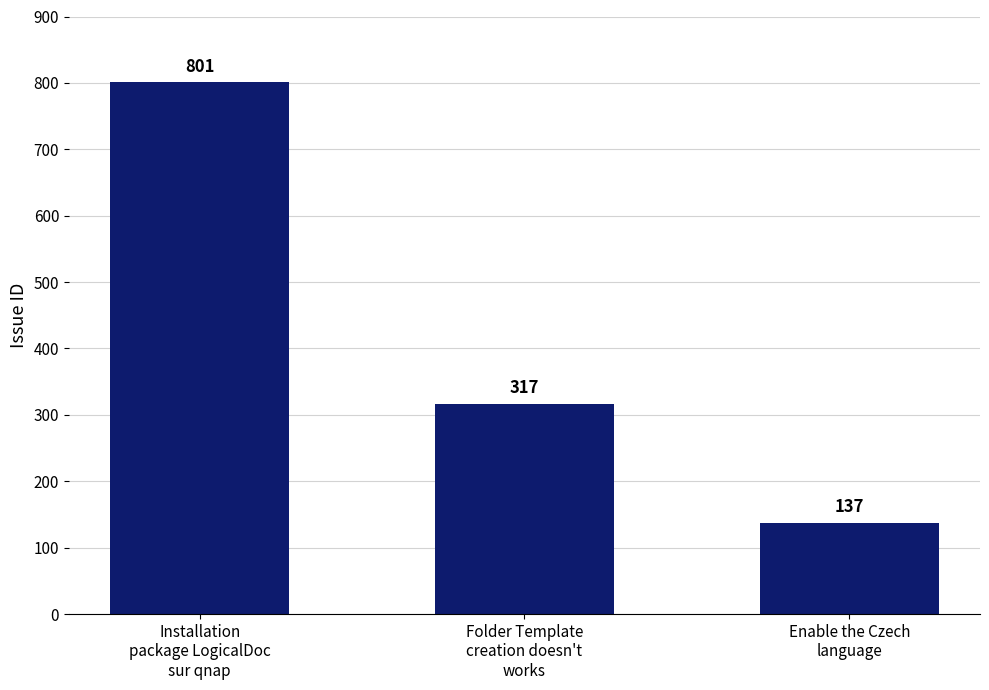

The value at Folder Template
creation doesn't
works is 317. True or false?

True